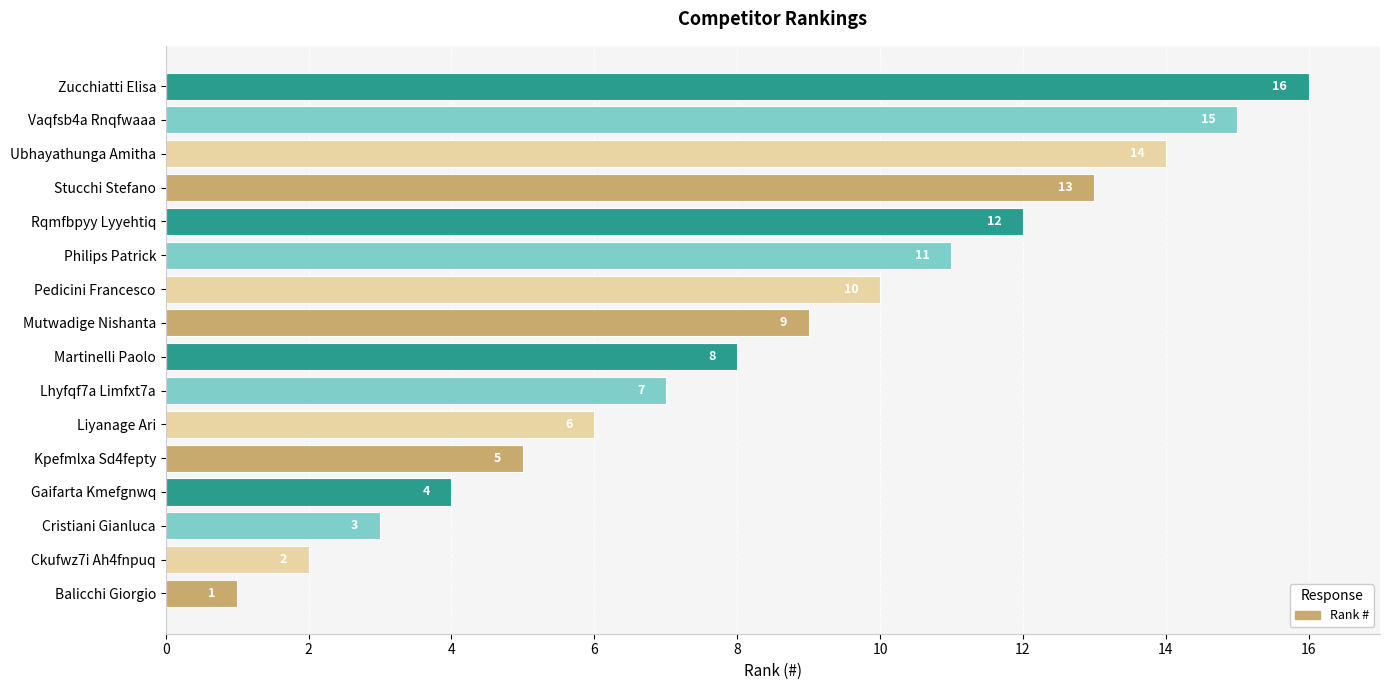

What is the change in value from Balicchi Giorgio to Cristiani Gianluca?

+2